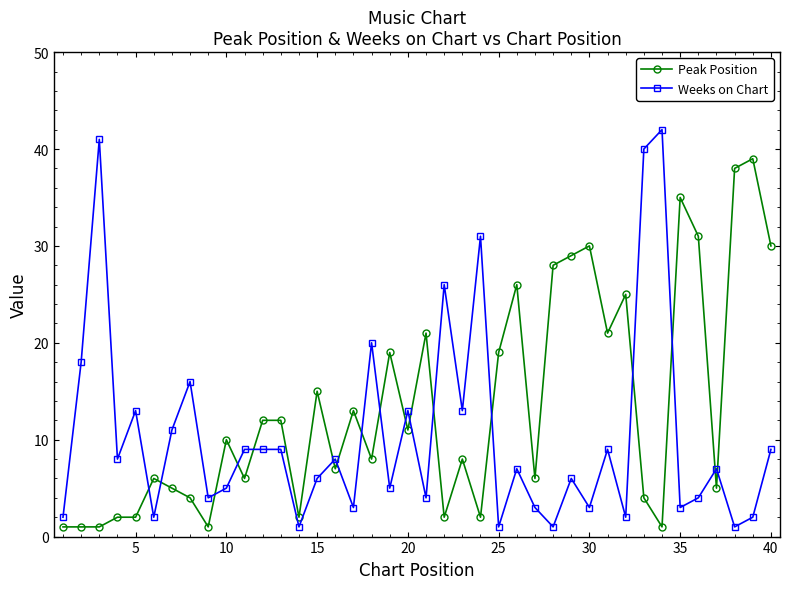

What is the value of the Peak Position point at the 26th from the left?

26